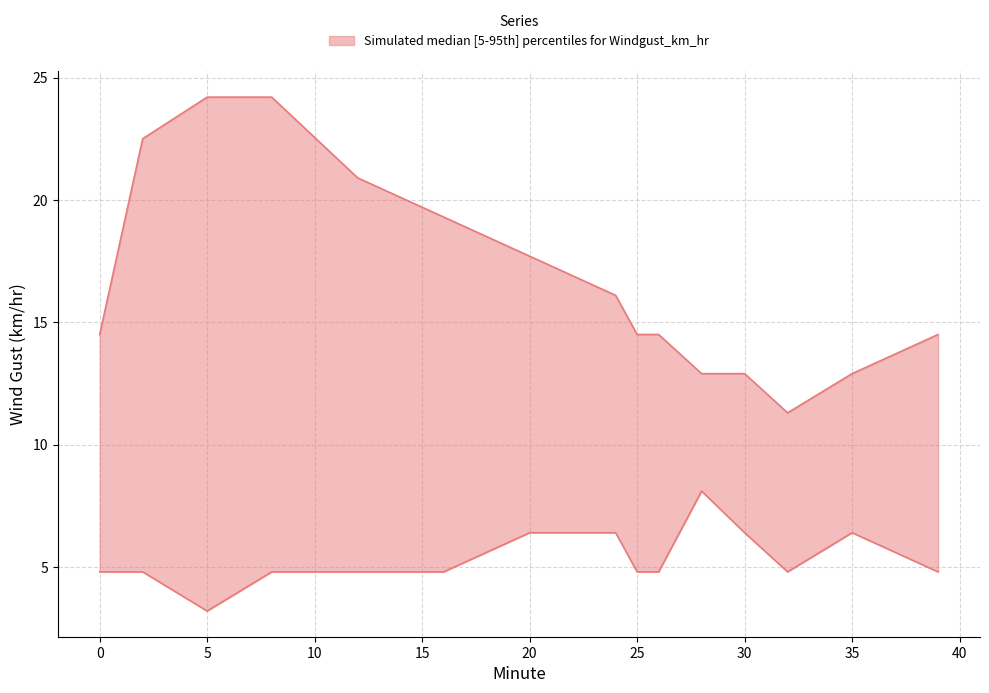

Which series changed the most between 6 and 10?

upper